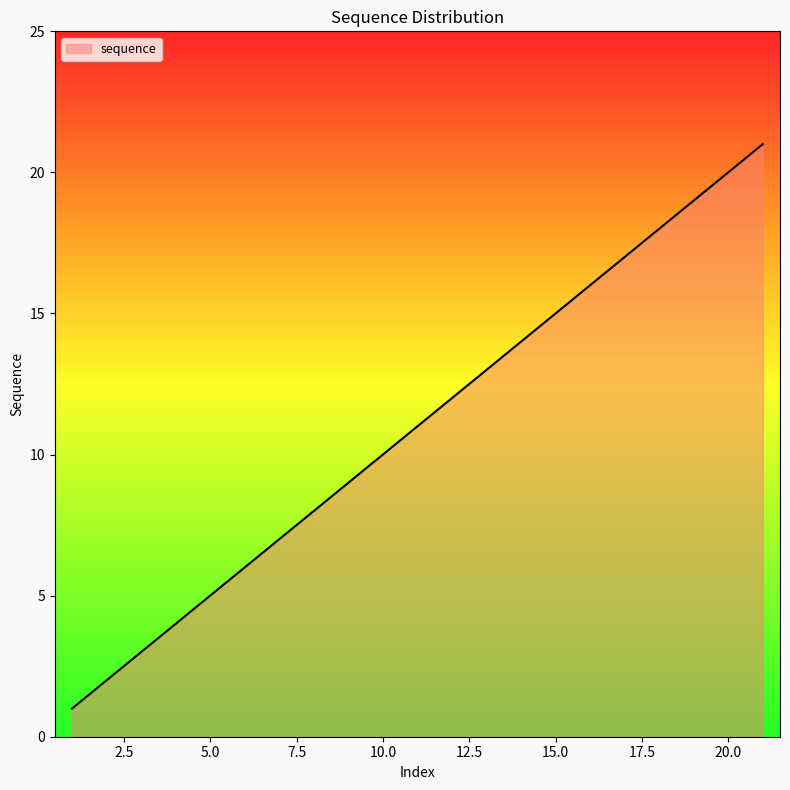

What is the difference between the maximum and minimum values?

20